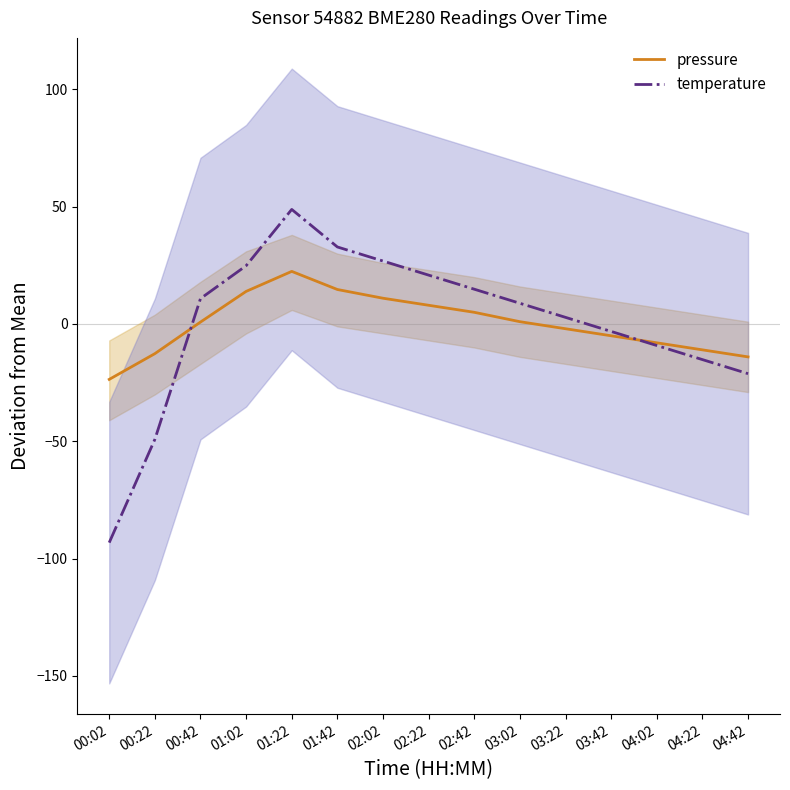

Which series has the largest total across all categories?

temperature